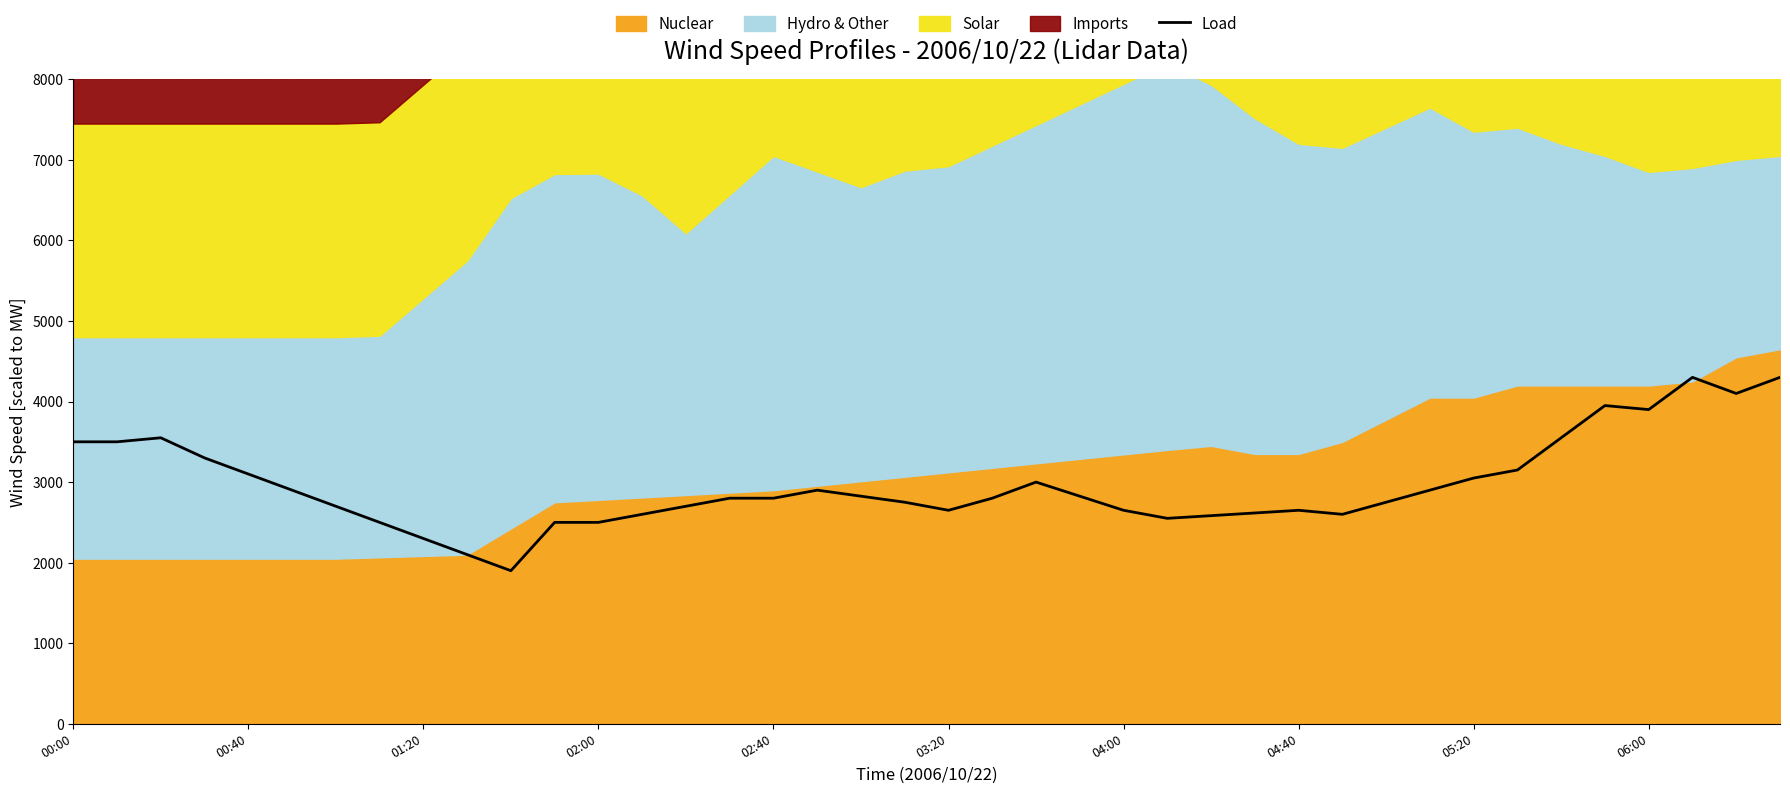

What is the lowest value of the Load series?

1900.0